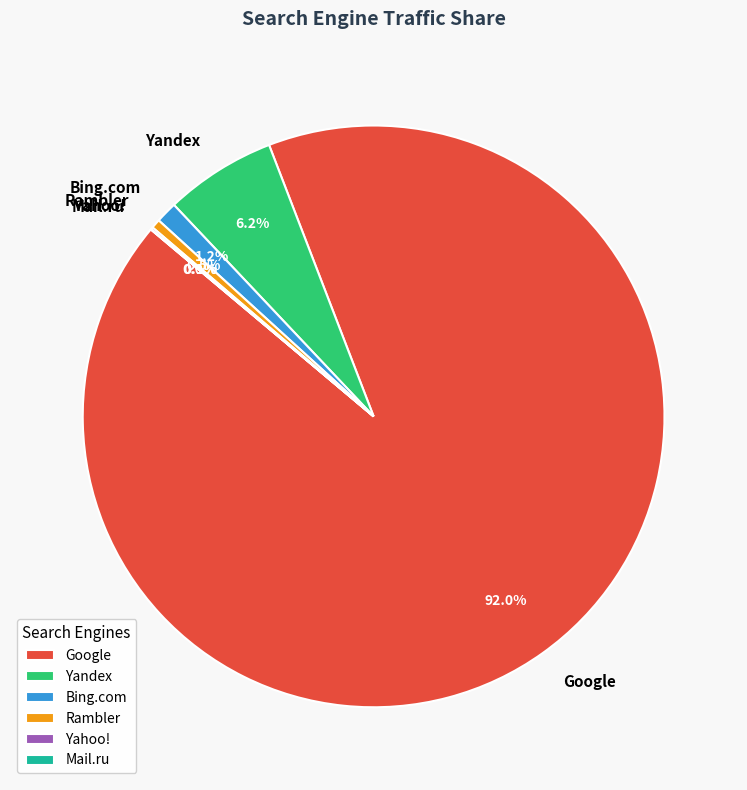

Is Rambler the majority of the pie?

No